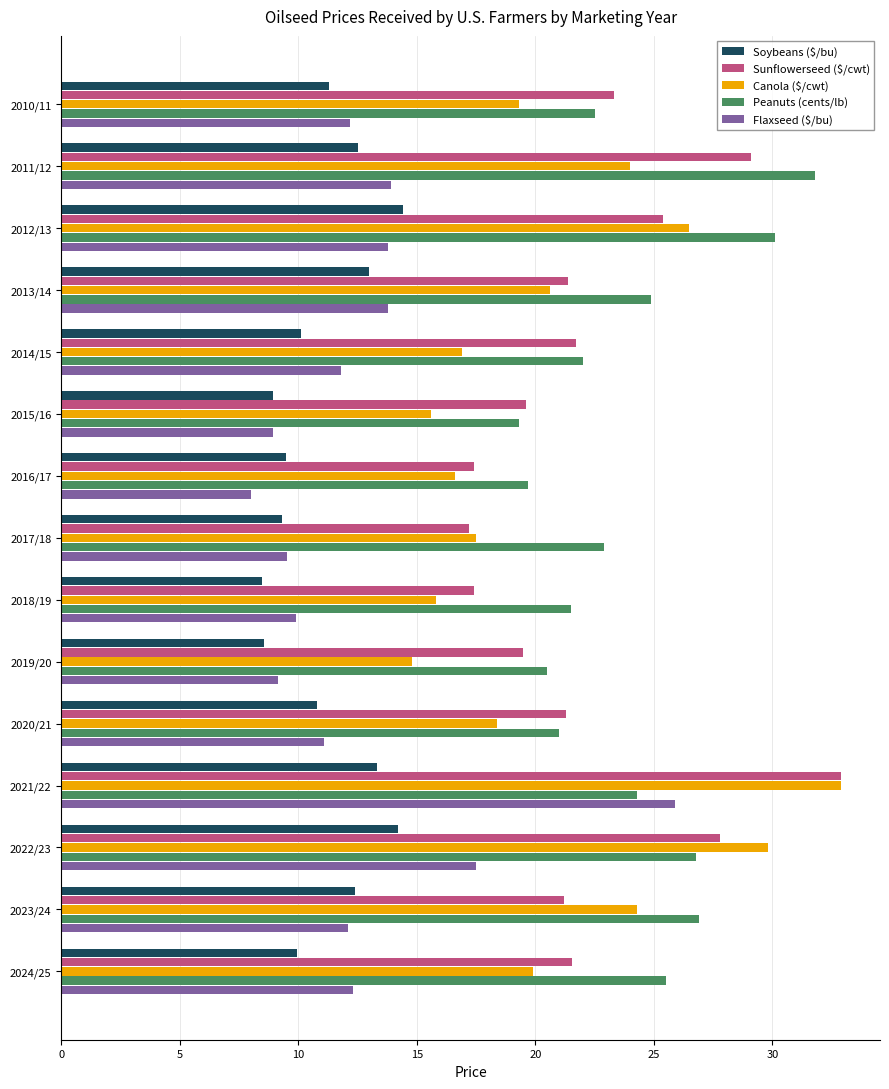

The value of Soybeans ($/bu) at 2011/12 is 5.7. True or false?

False